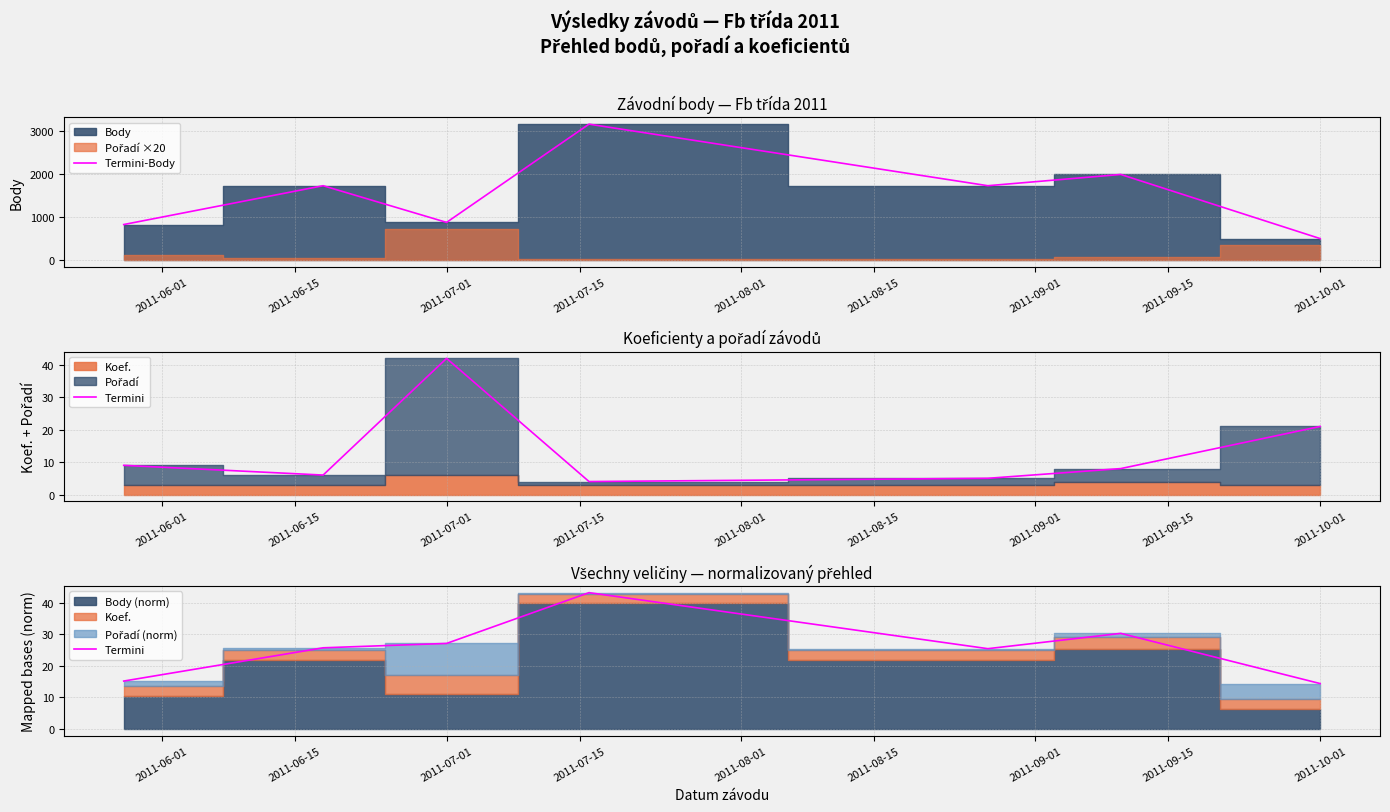

The value of Termini-Body at 2011-10-01 is 834. True or false?

False